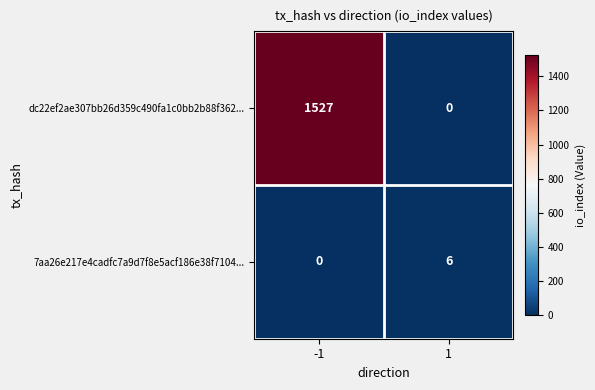

Which category has the highest value across all series?

-1